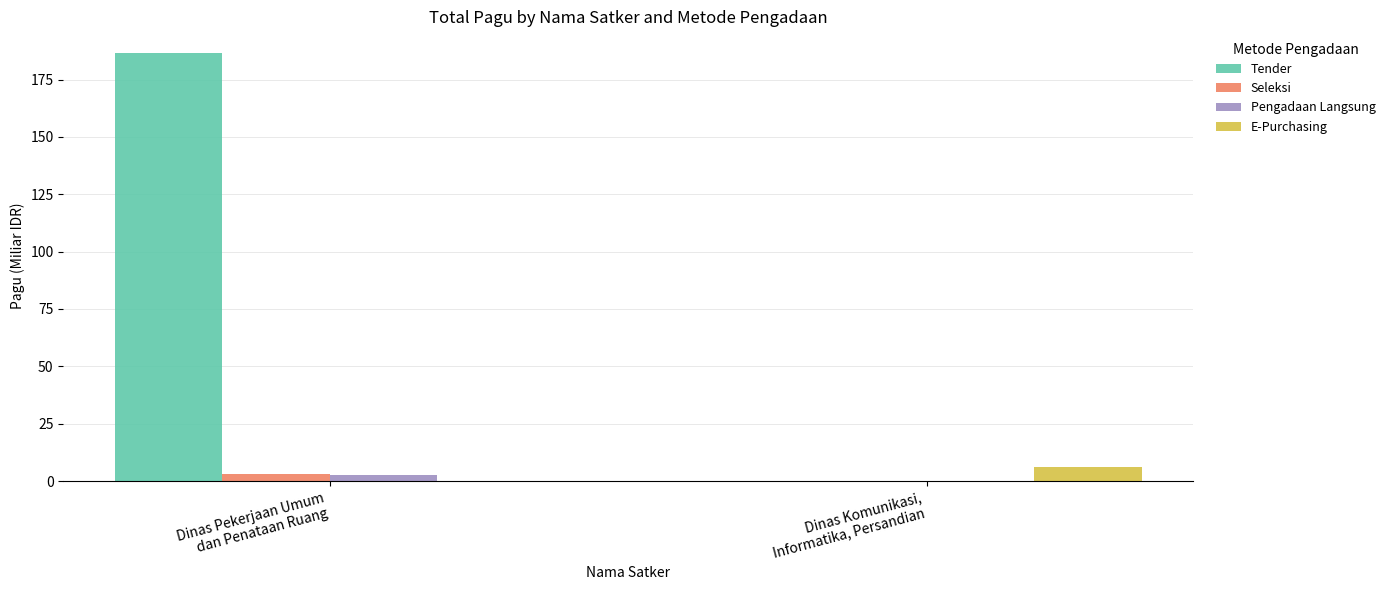

What is the maximum value shown in the chart?

186.7